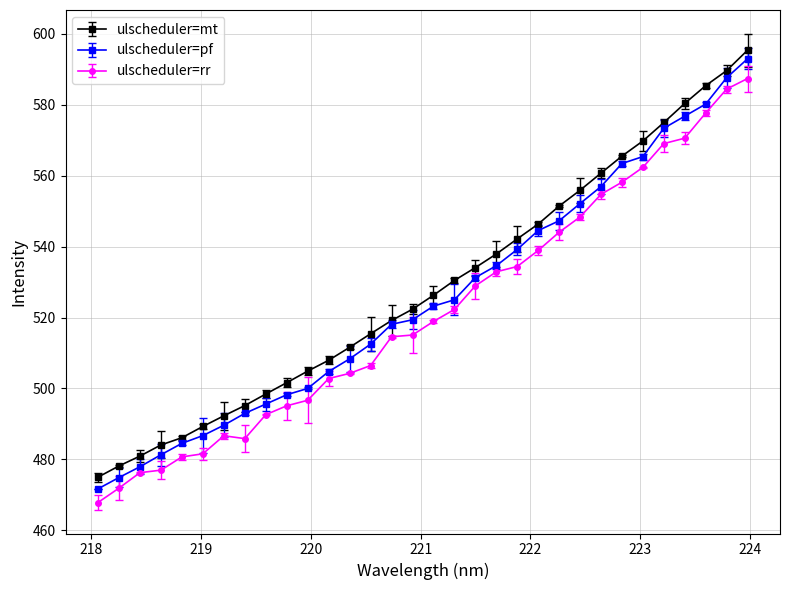

What is the value of the ulscheduler=pf point at the 21st from the left?

539.2